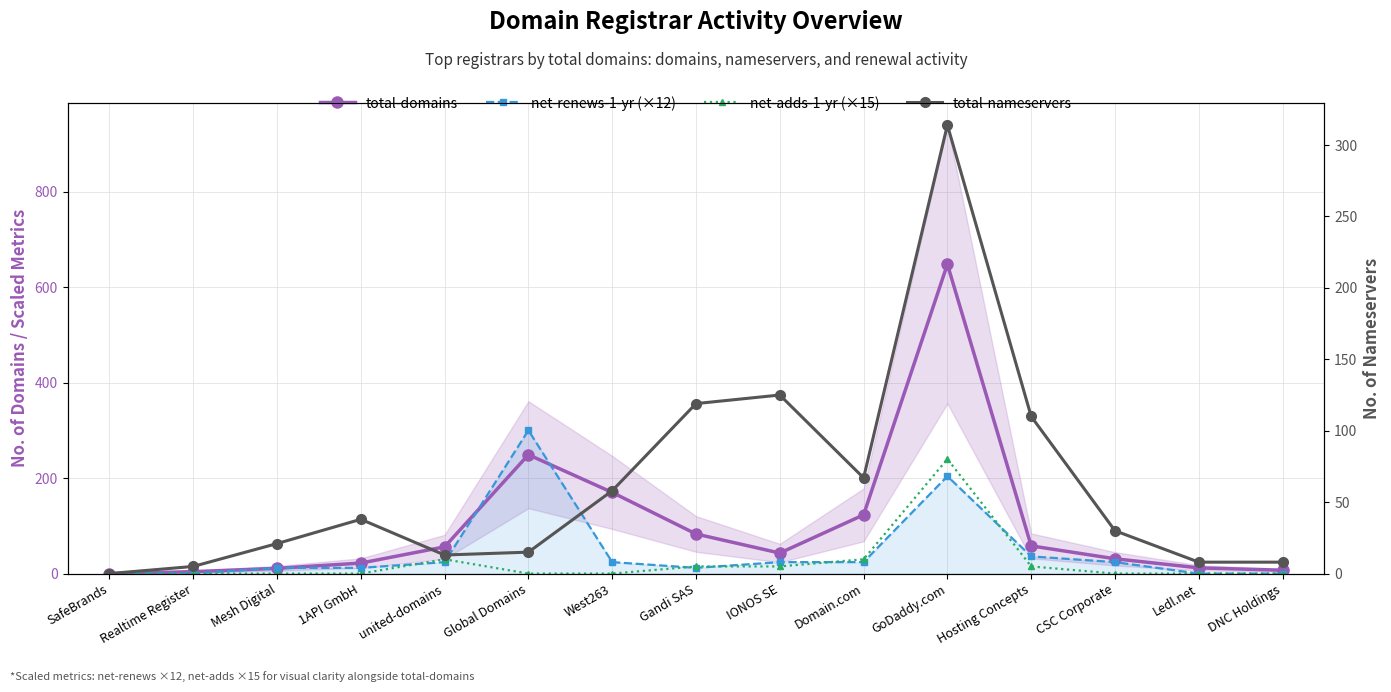

Which has a higher value, GoDaddy.com or 1API GmbH?

GoDaddy.com